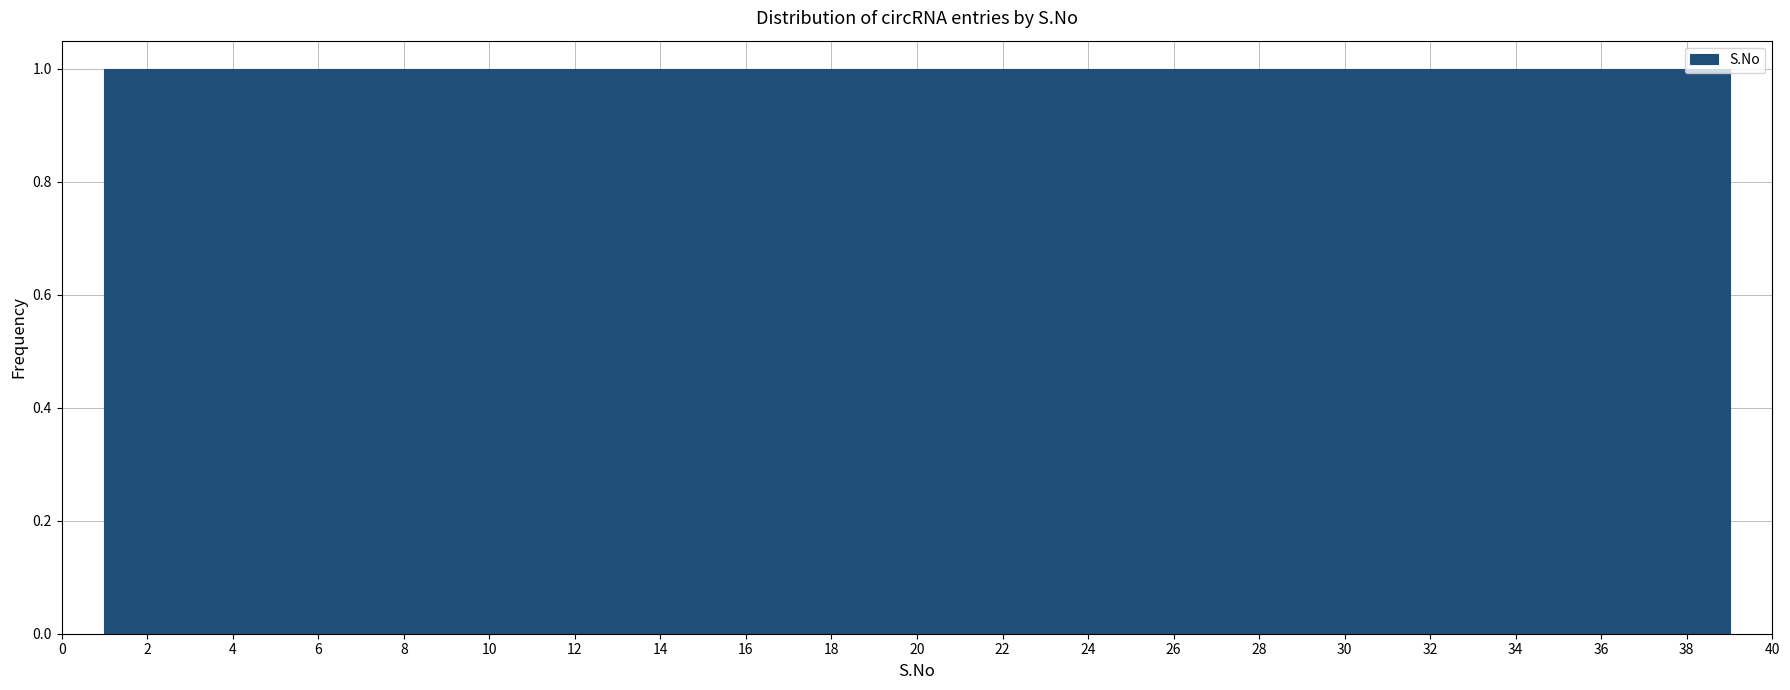

How tall is the bar that spans 5.8 to 6.8 on the x-axis? Neither the bar edges nor the heights are printed on the chart, so give them approximately, as read against the axes.

1